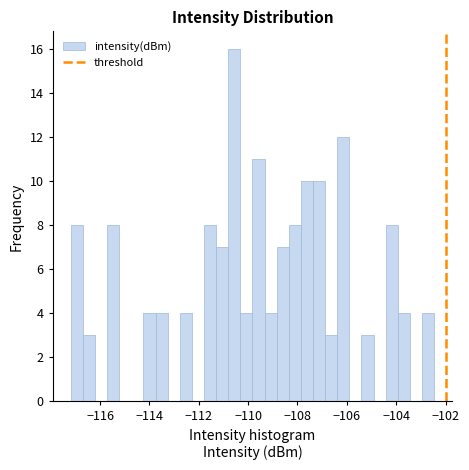

Read against the x-axis, roughly where is the centre of the tallest bar?

-110.6